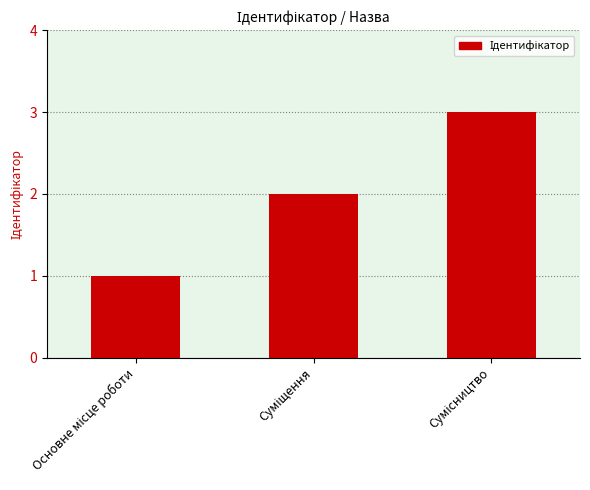

What is the smallest value displayed?

1